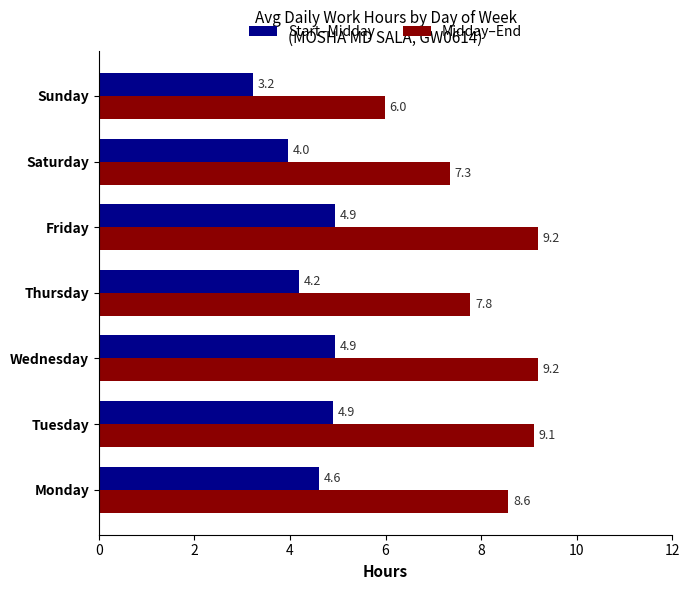

List the series in order of their overall mean, highest first.

Midday–End, Start–Midday